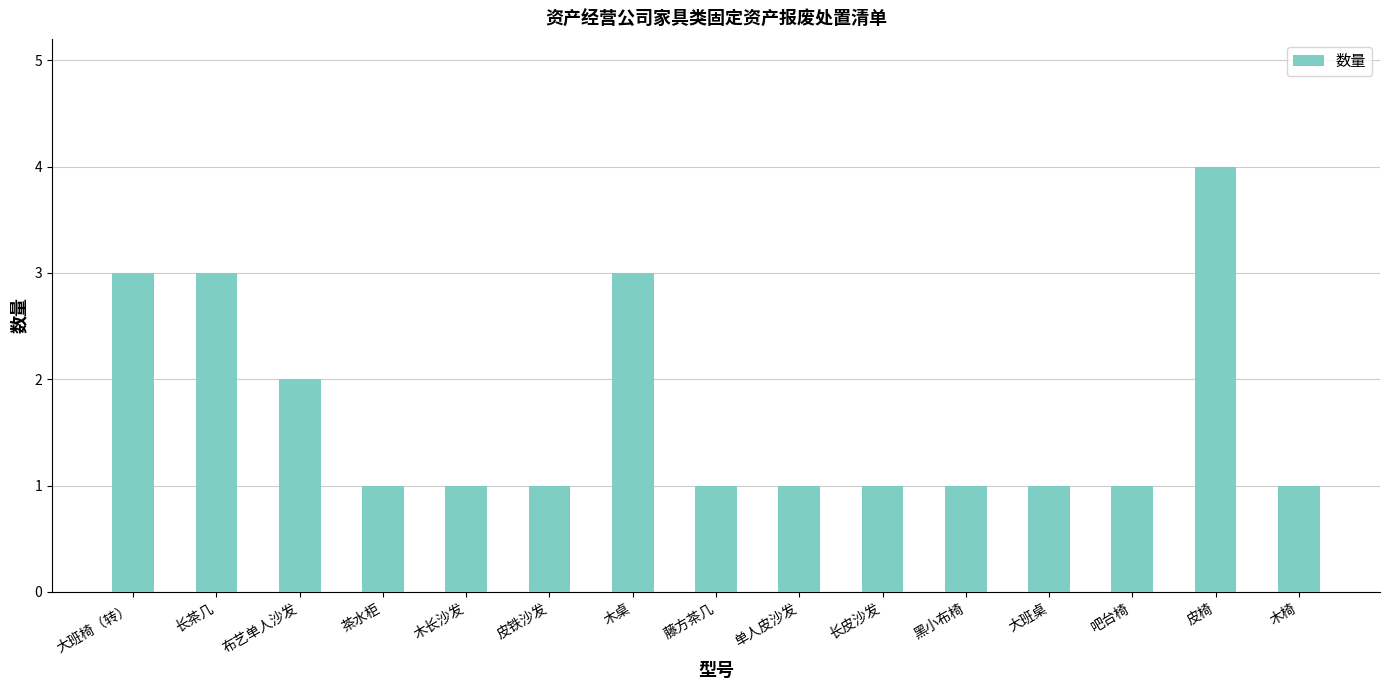

What is the difference between the maximum and minimum values?

3